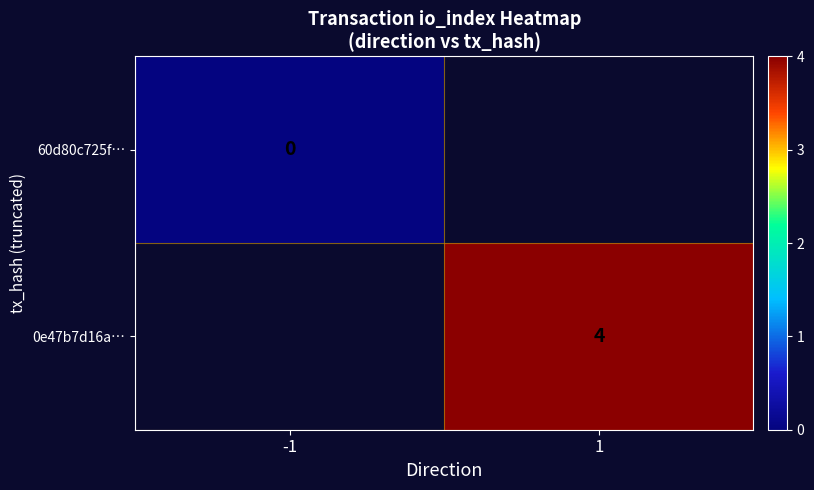

Is it true that 0e47b7d16a… equals 1 at 1?

False